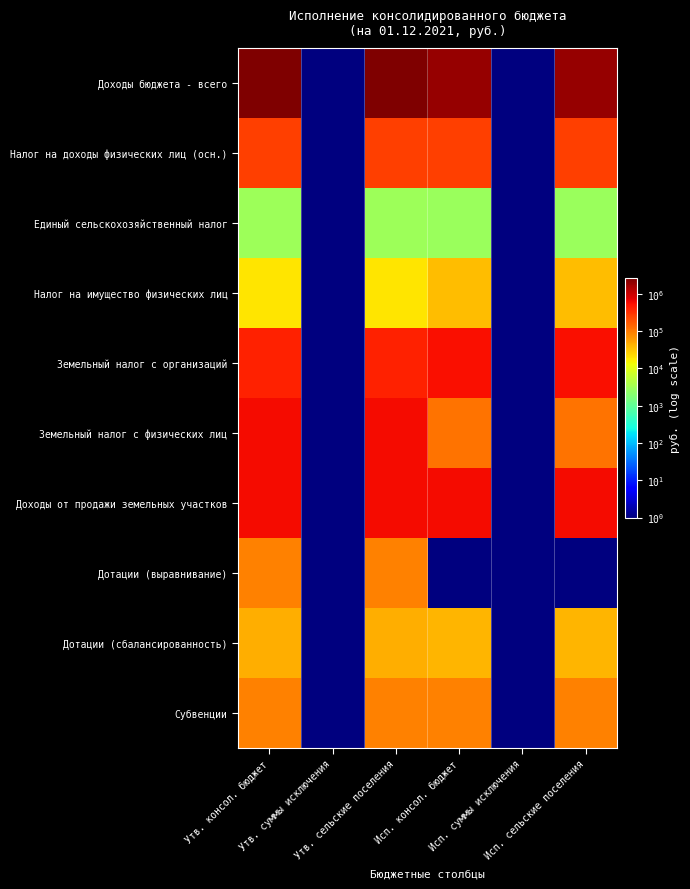

What is the spread (max minus min) of values at Исп. консол. бюджет?

1940975.9